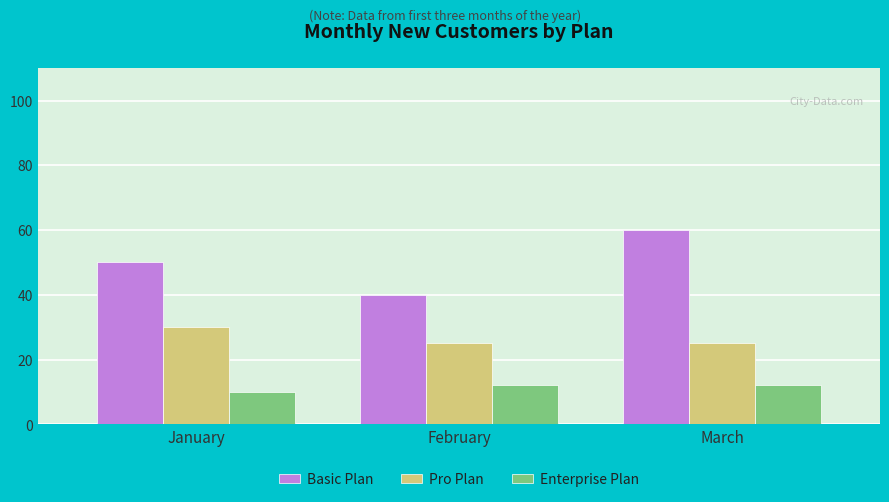

Is the value of Basic Plan at January greater than the value of Pro Plan at March?

Yes